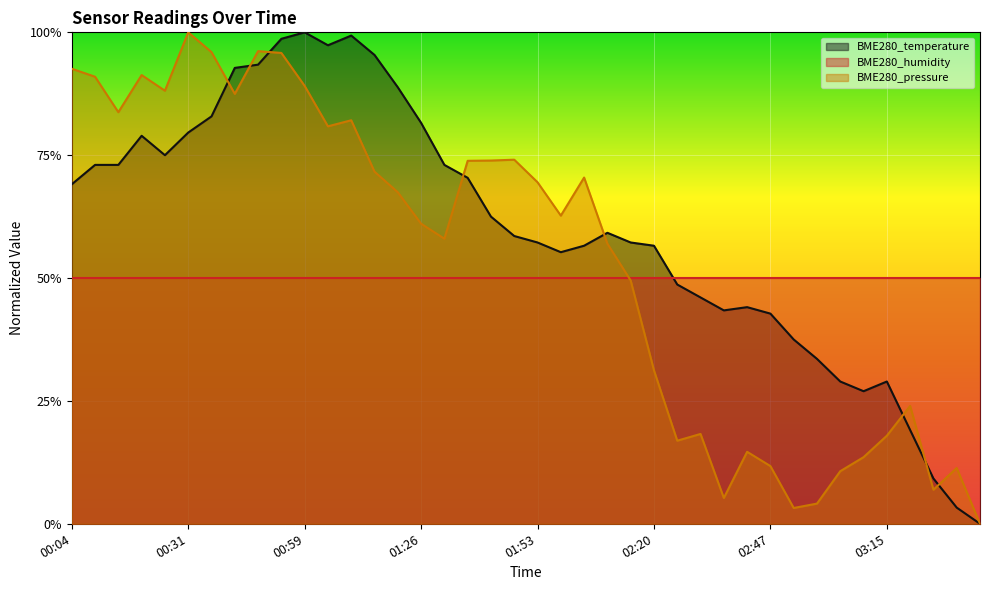

Is the value of BME280_pressure at 03:25 greater than the value of BME280_temperature at 00:04?

No